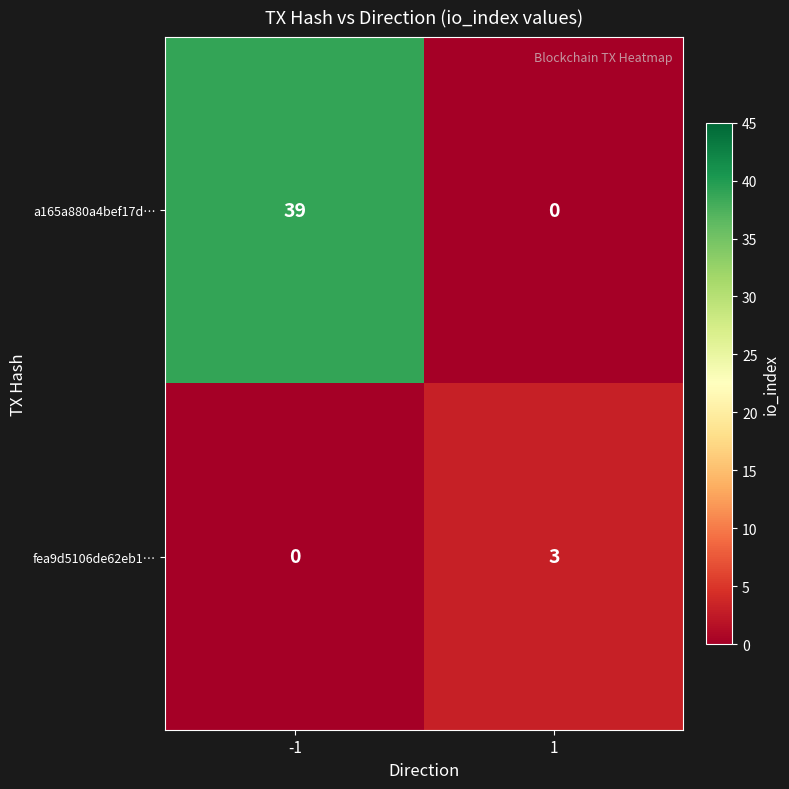

Reading right to left, transcribe all the data shown in this chart.

a165a880a4bef17d…: 0	39
fea9d5106de62eb1…: 3	0